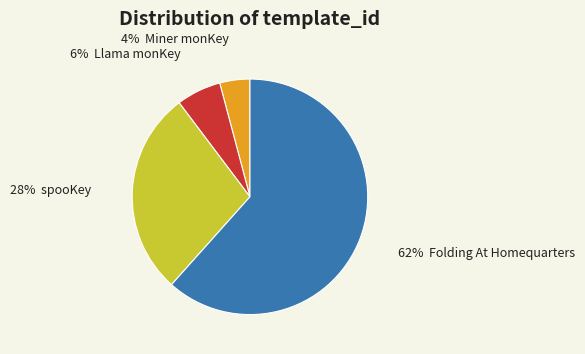

To the nearest percent, what is the average slice percentage?

25%